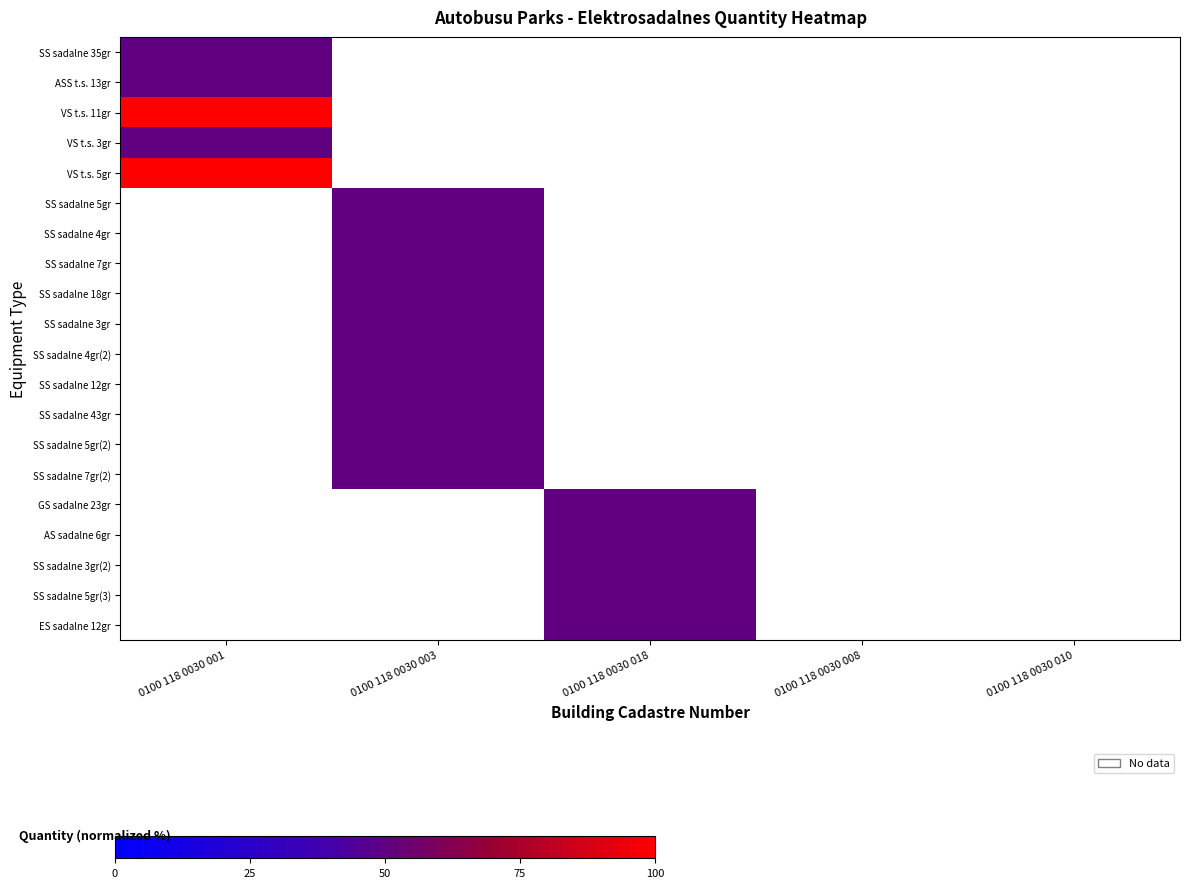

What is the minimum value for ASS t.s. 13gr?

50.0